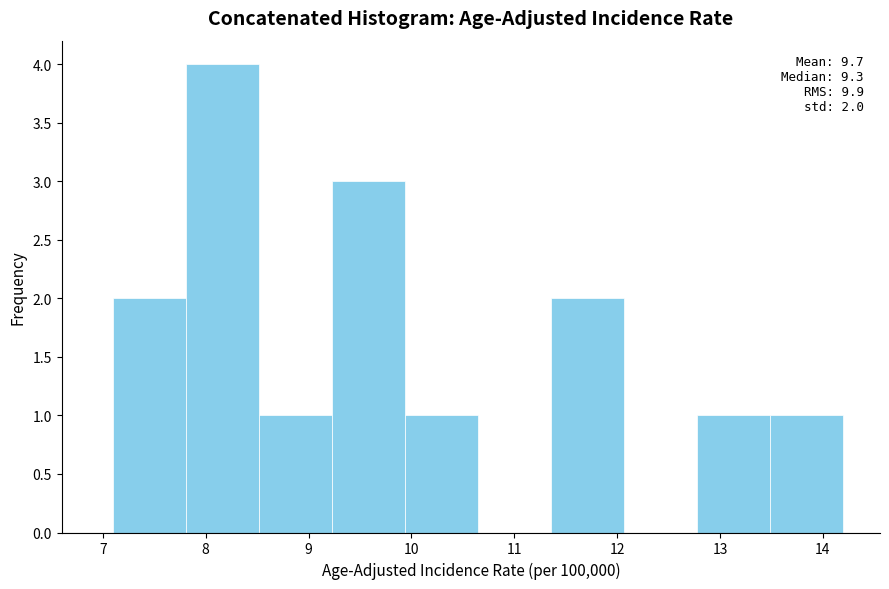

Which range on the x-axis has the tallest bar?

7.81 to 8.52